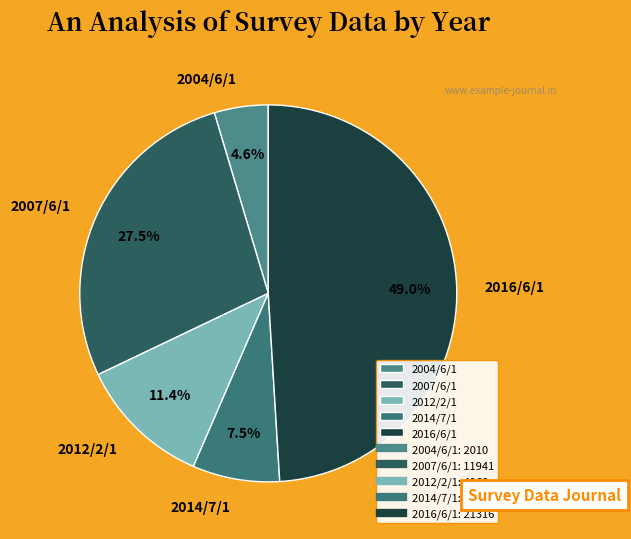

The 2012/2/1 slice represents 11% of the pie. True or false?

True